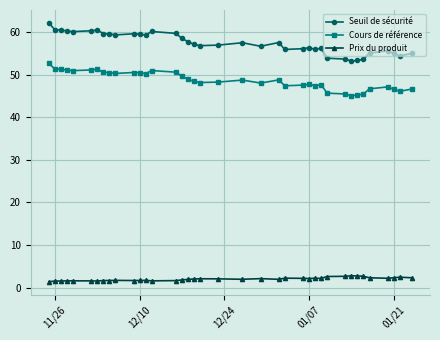

What is the maximum value for Prix du produit?

2.8